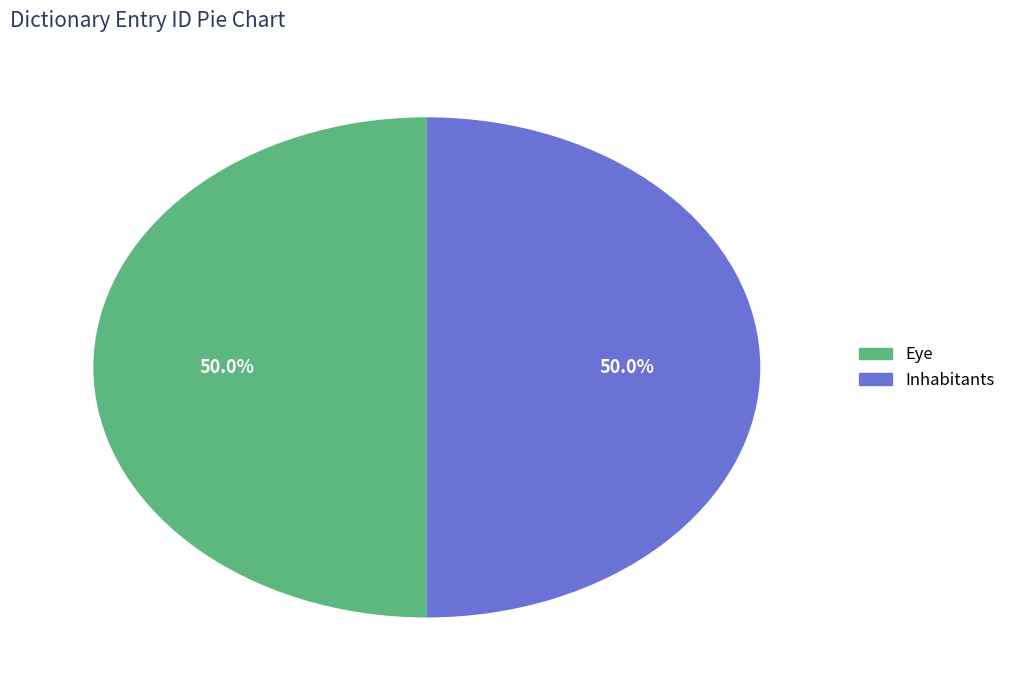

The Eye slice represents 58% of the pie. True or false?

False